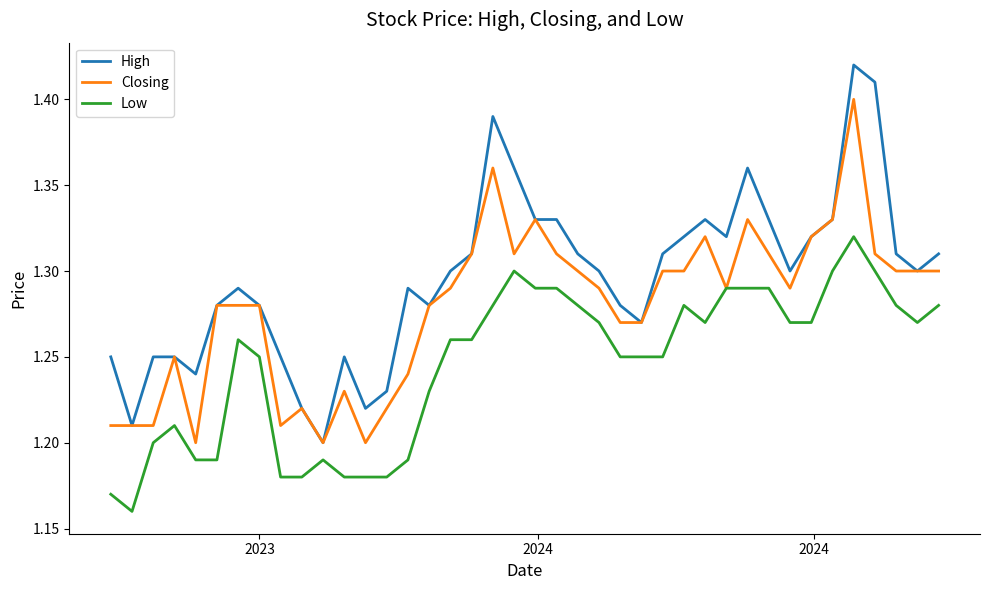

List the series in order of their peak value, highest first.

High, Closing, Low